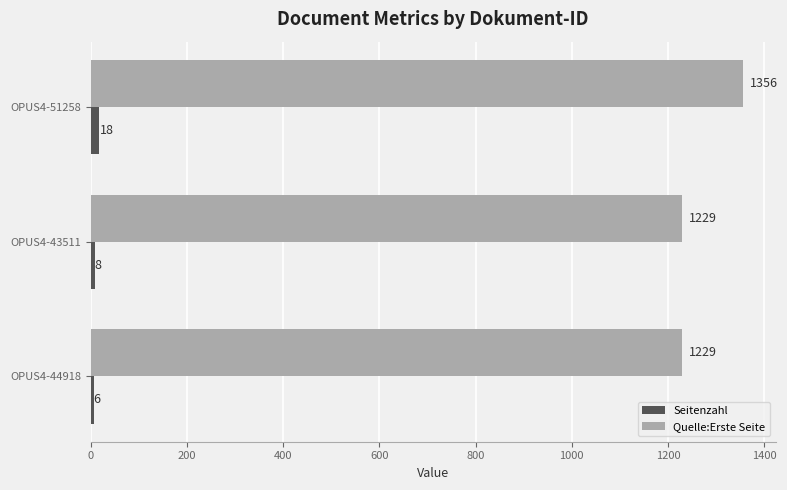

What is the lowest value of the Quelle:Erste Seite series?

1229